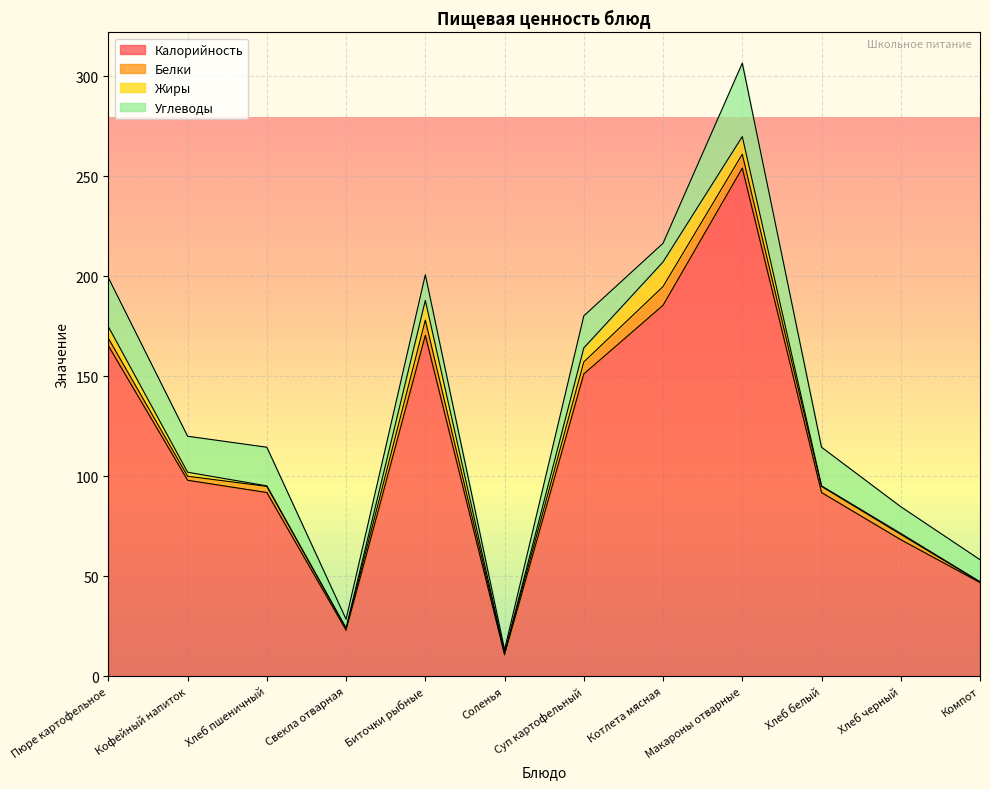

Which series has the largest total across all categories?

Калорийность